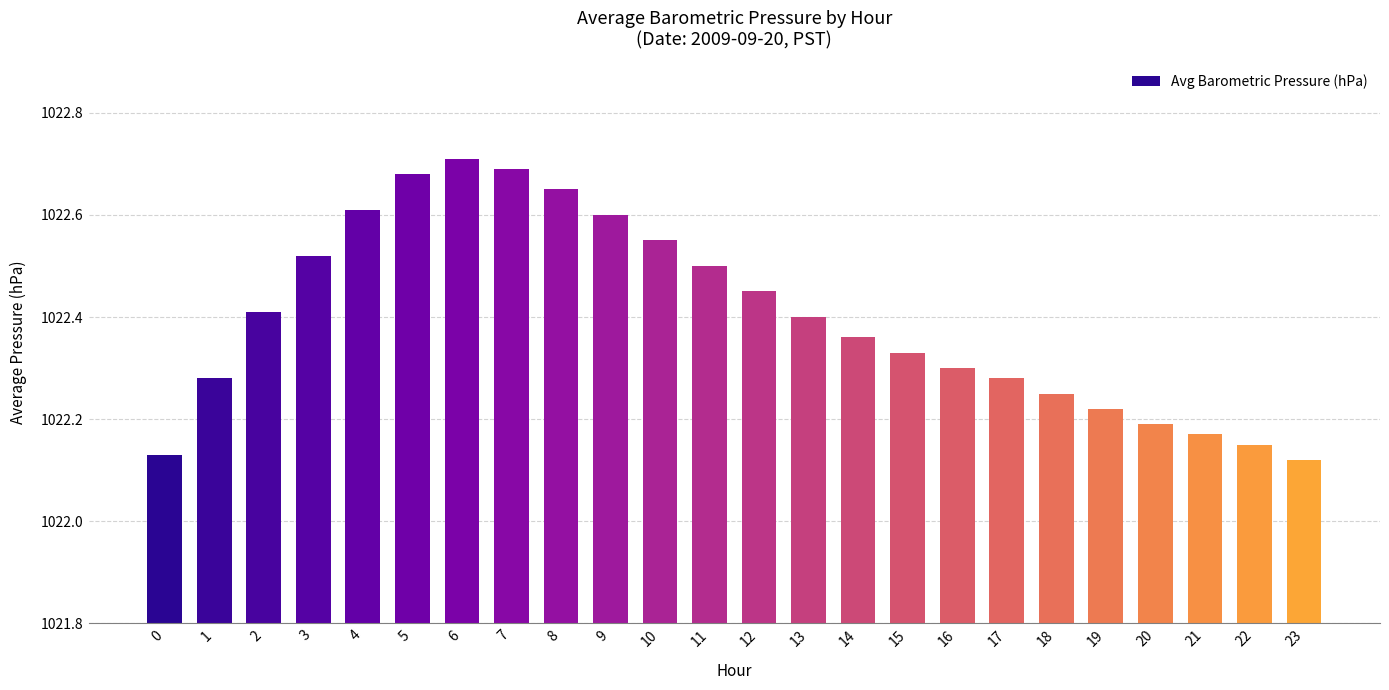

The chart shows a value of 270.9 at 0. True or false?

False